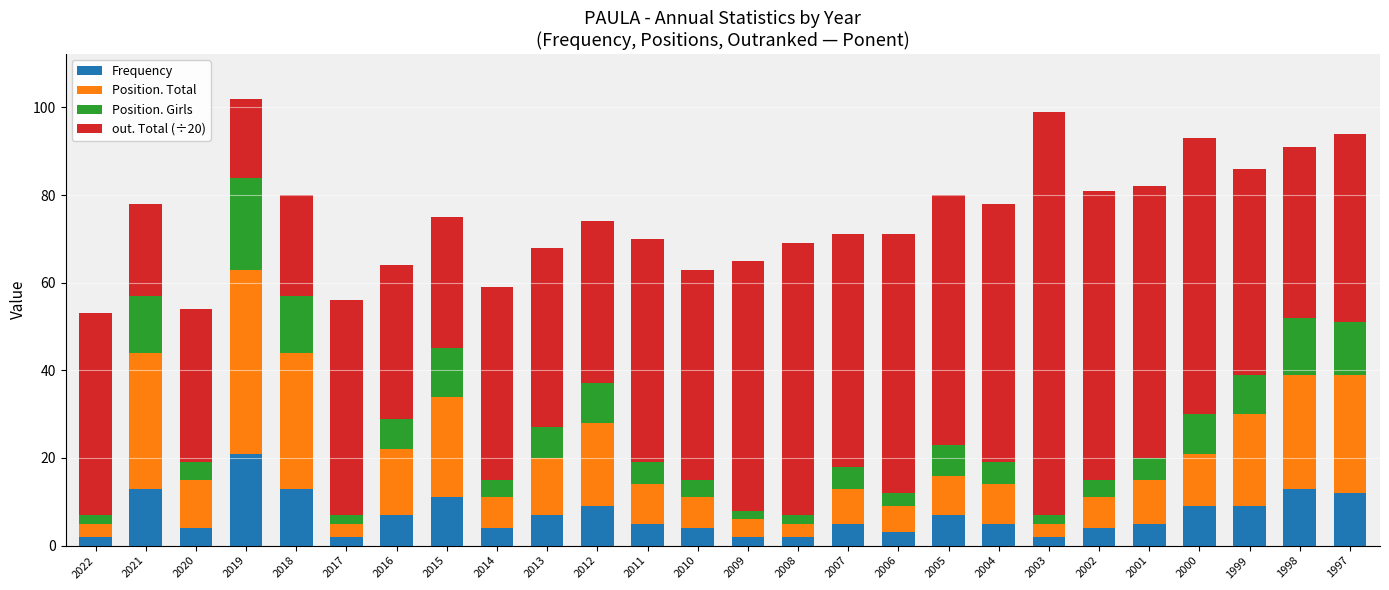

True or false: Frequency has a value of 5 at 2001.

True